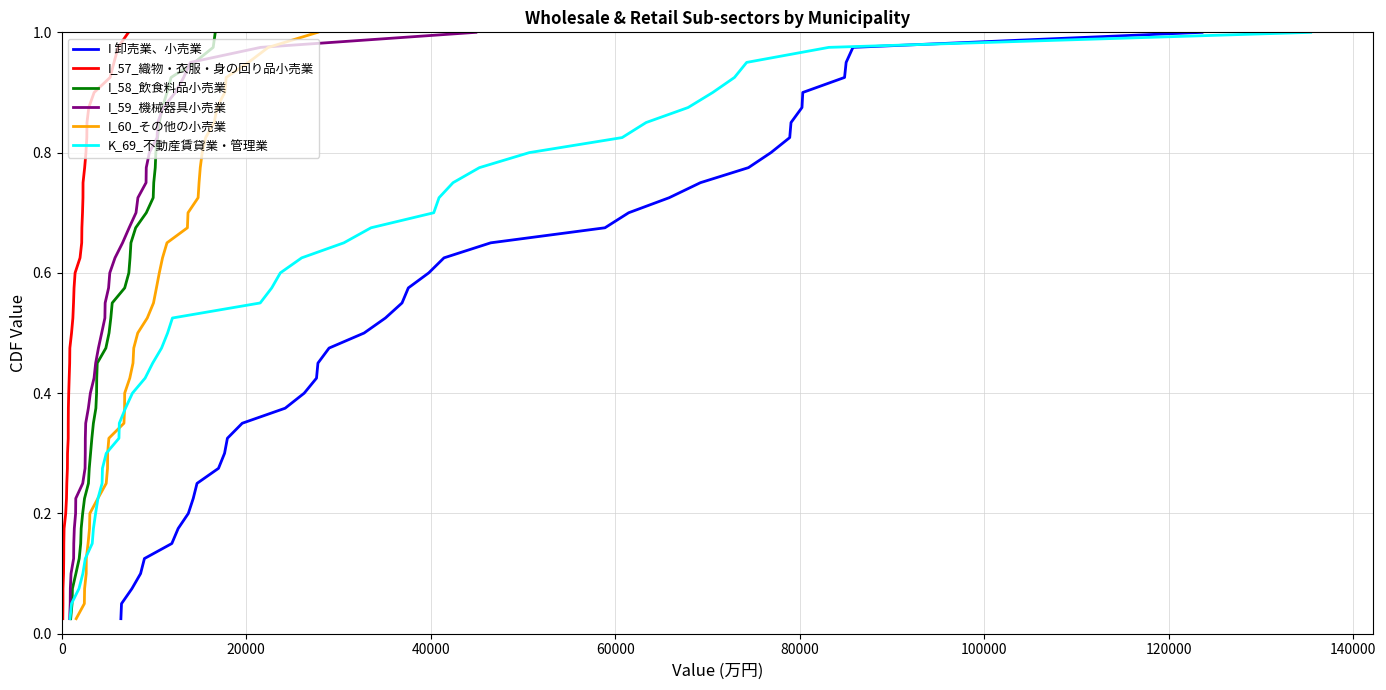

What is the difference between the maximum and second lowest values in the I 卸売業、小売業 series?

0.9